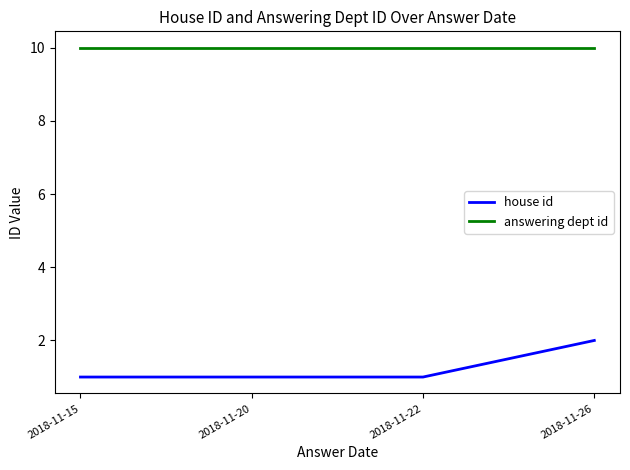

Reading left to right, list all the values displayed in this chart.

house id: 1	1	1	2
answering dept id: 10	10	10	10